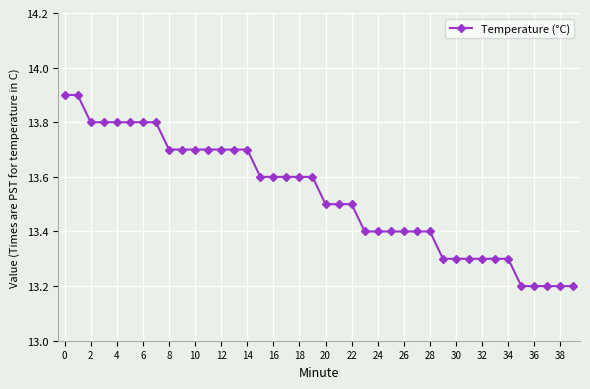

What is the average value?

13.5